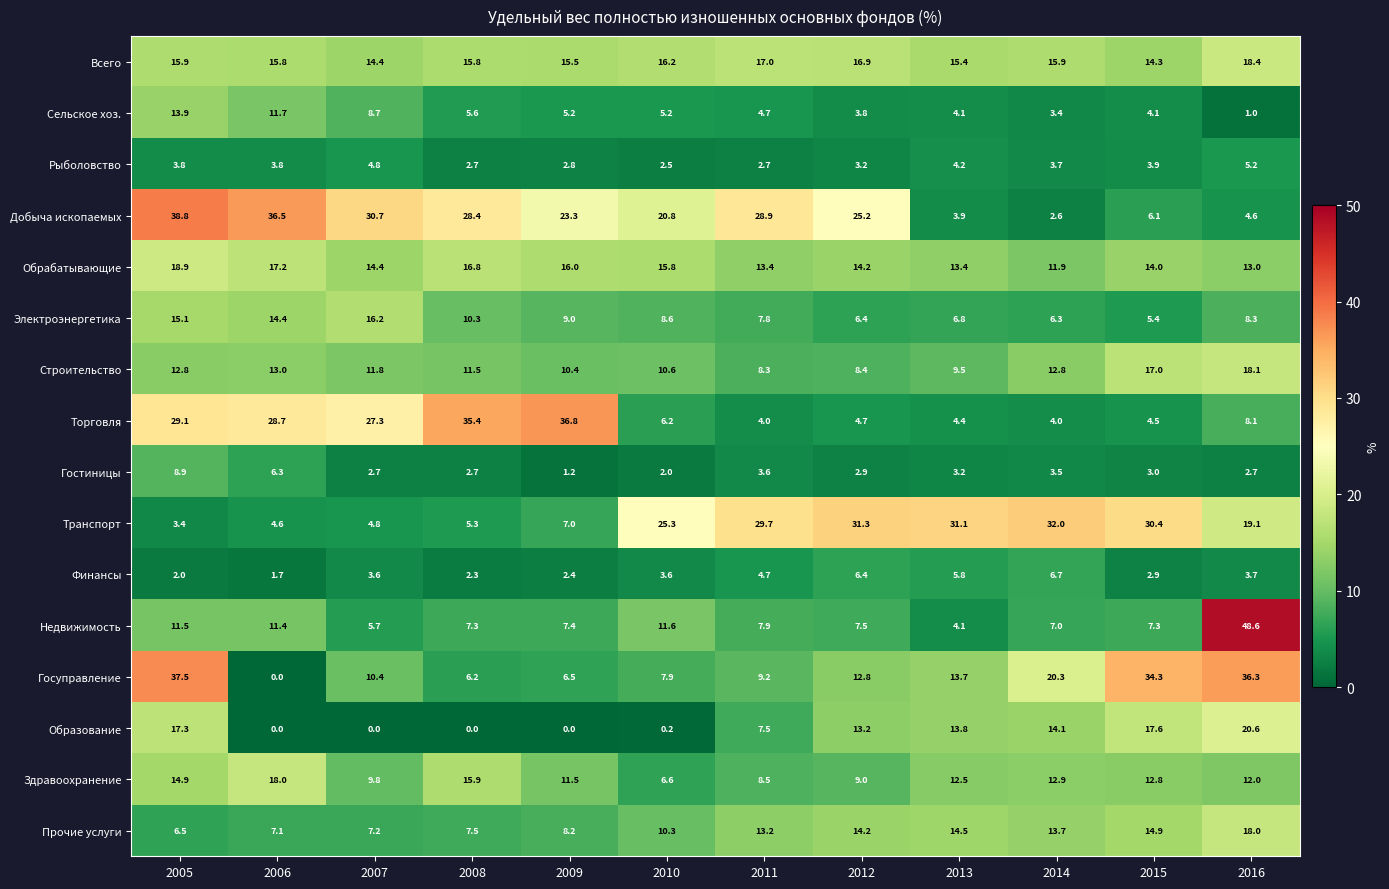

Which series has the largest range (max minus min)?

Недвижимость